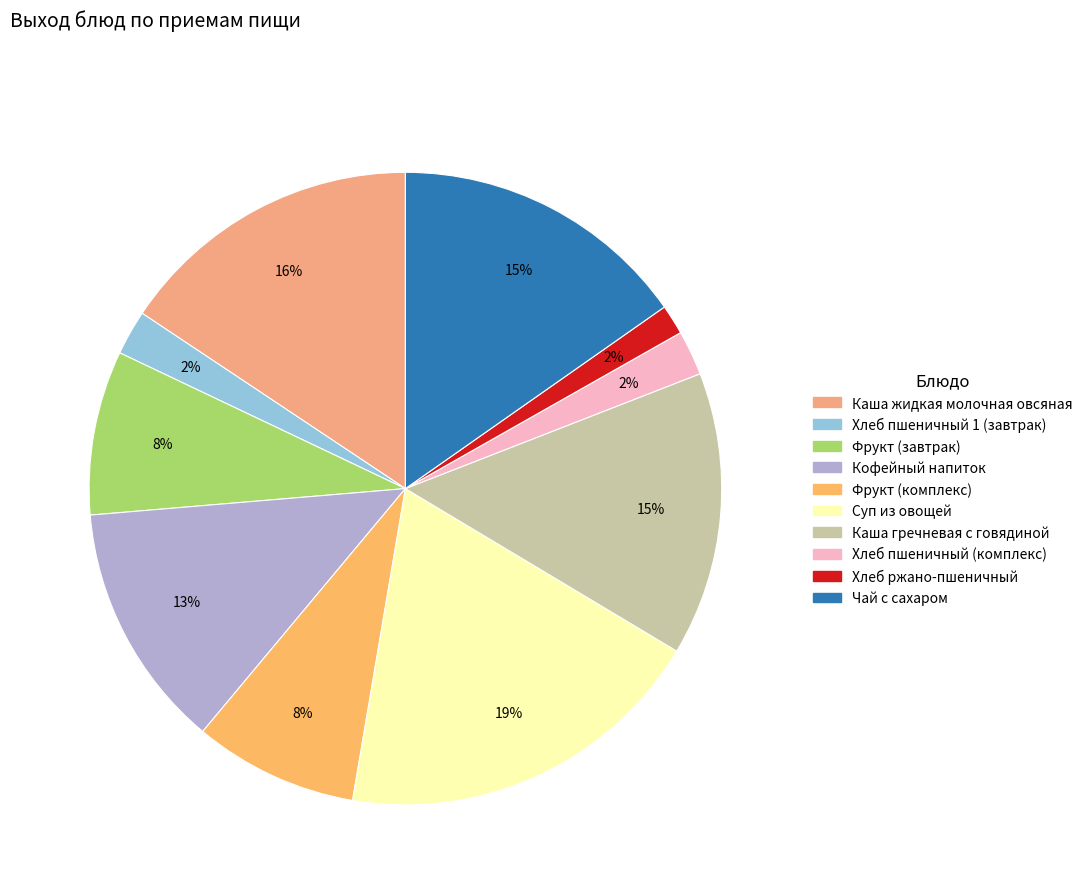

Which slice is the largest?

Суп из овощей